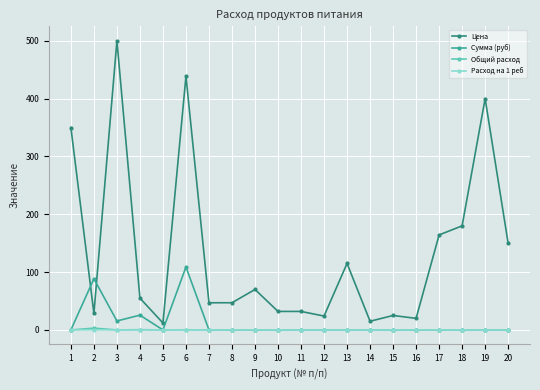

How many categories are shown in the chart?

20